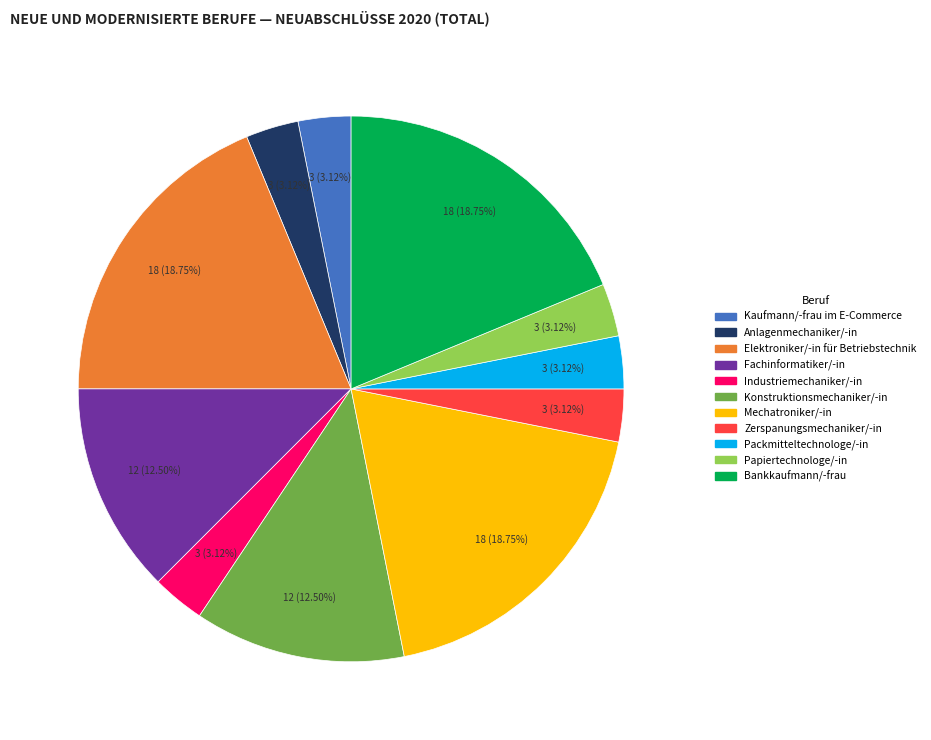

Does any single category account for the majority?

No